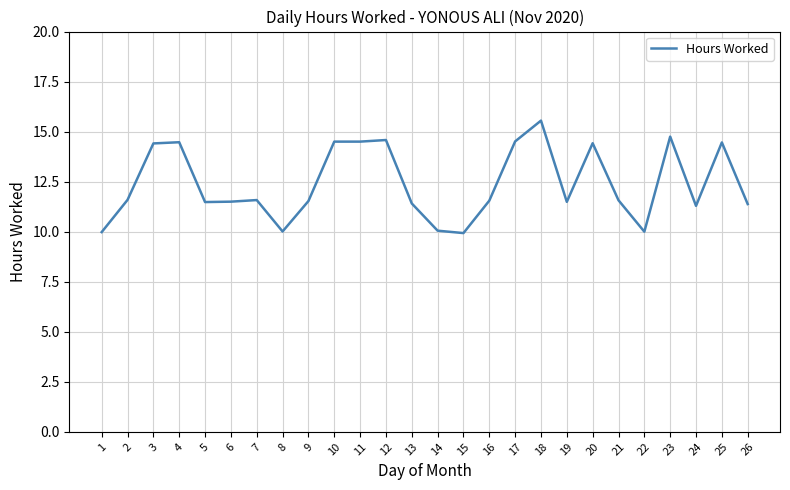

What is the minimum value shown in the chart?

9.9